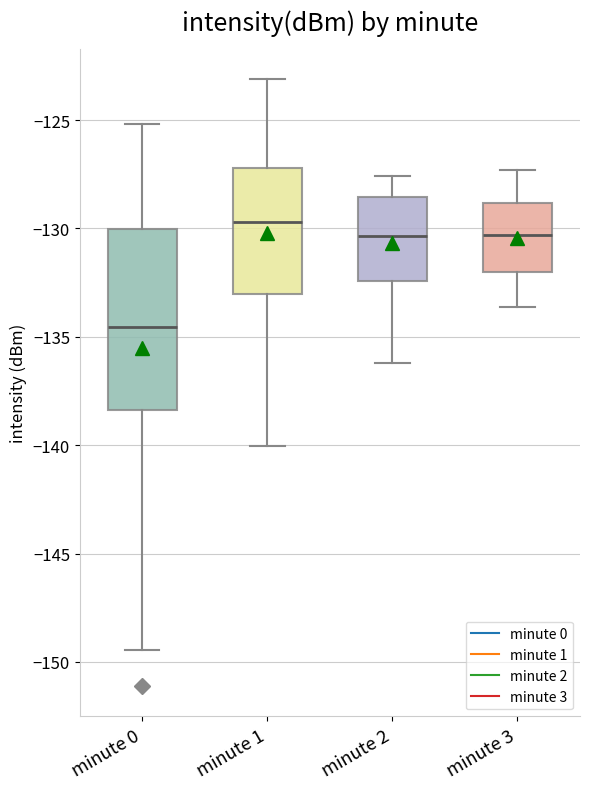

Where does the upper whisker of the box for minute 1 end on the y-axis? The values are not printed on the chart, so give them approximately, as read against the axis.

-123.0